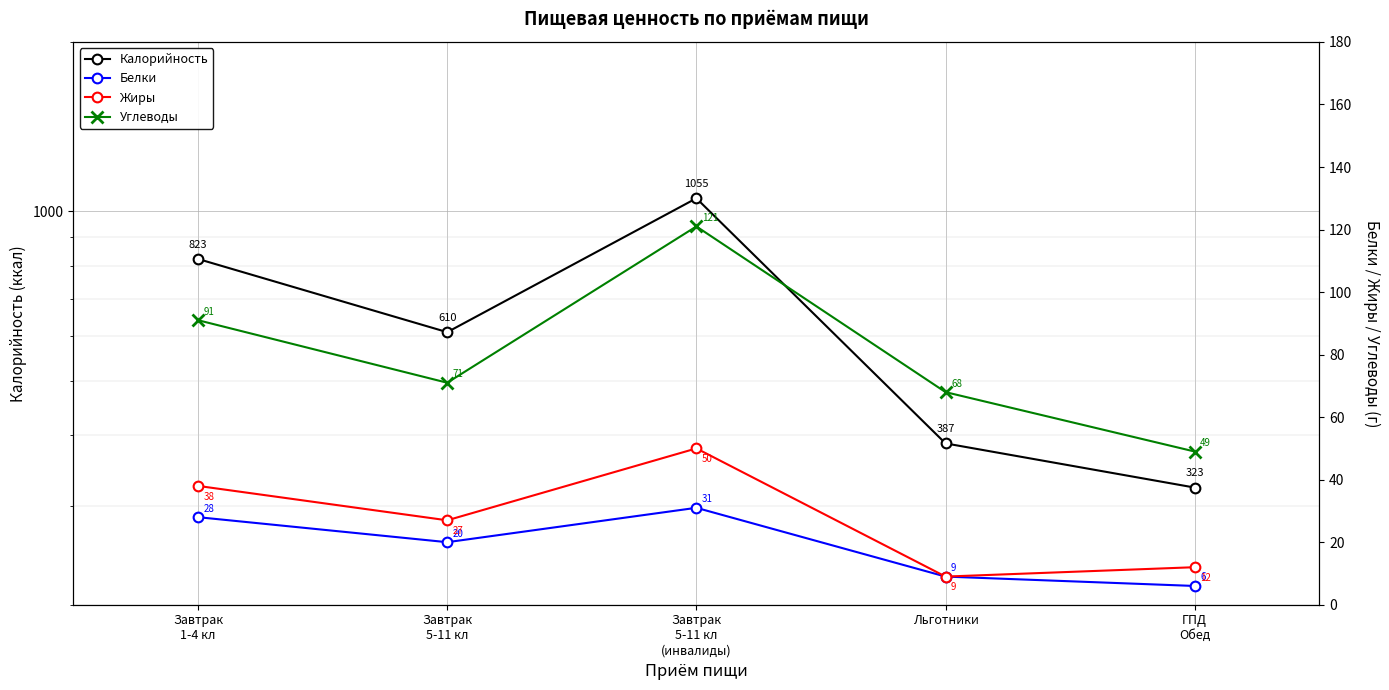

Between Льготники and Завтрак
1-4 кл, which is larger?

Завтрак
1-4 кл